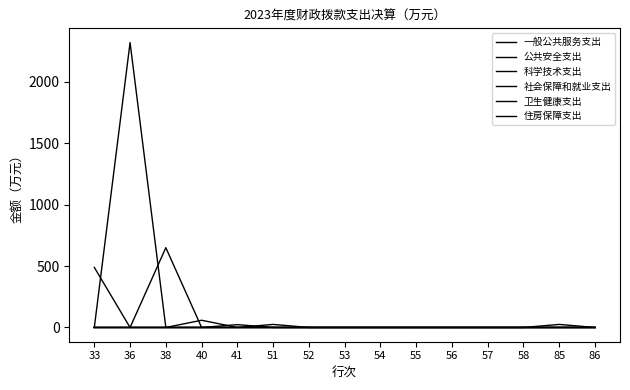

Does the chart display data point markers on the line(s)?

No